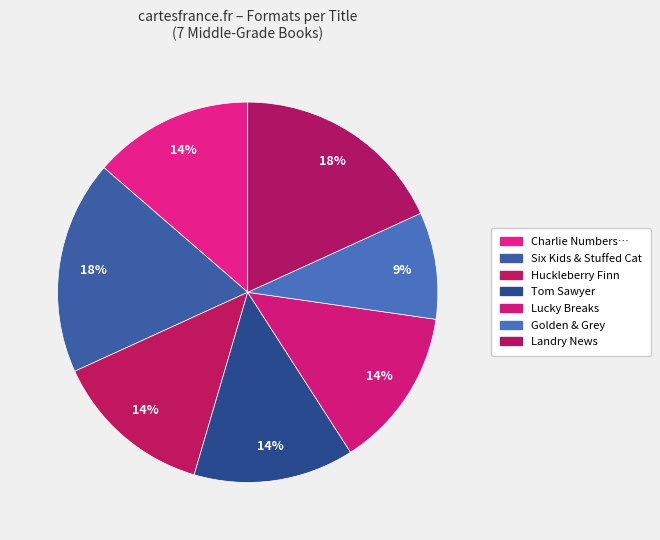

How many segments does this pie chart have?

7